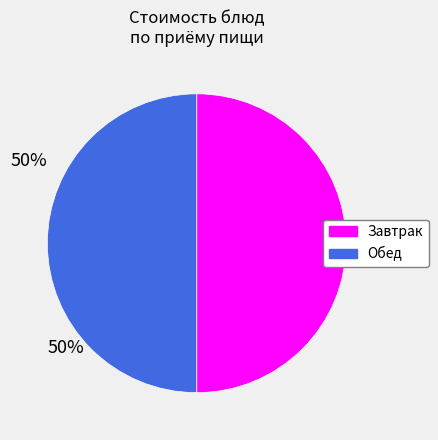

Combined, do Завтрак and Обед account for over 50%?

Yes